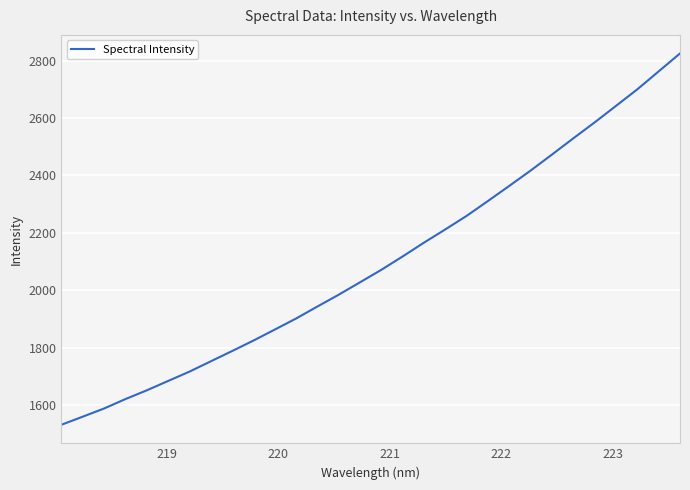

What is the minimum value shown in the chart?

1531.3